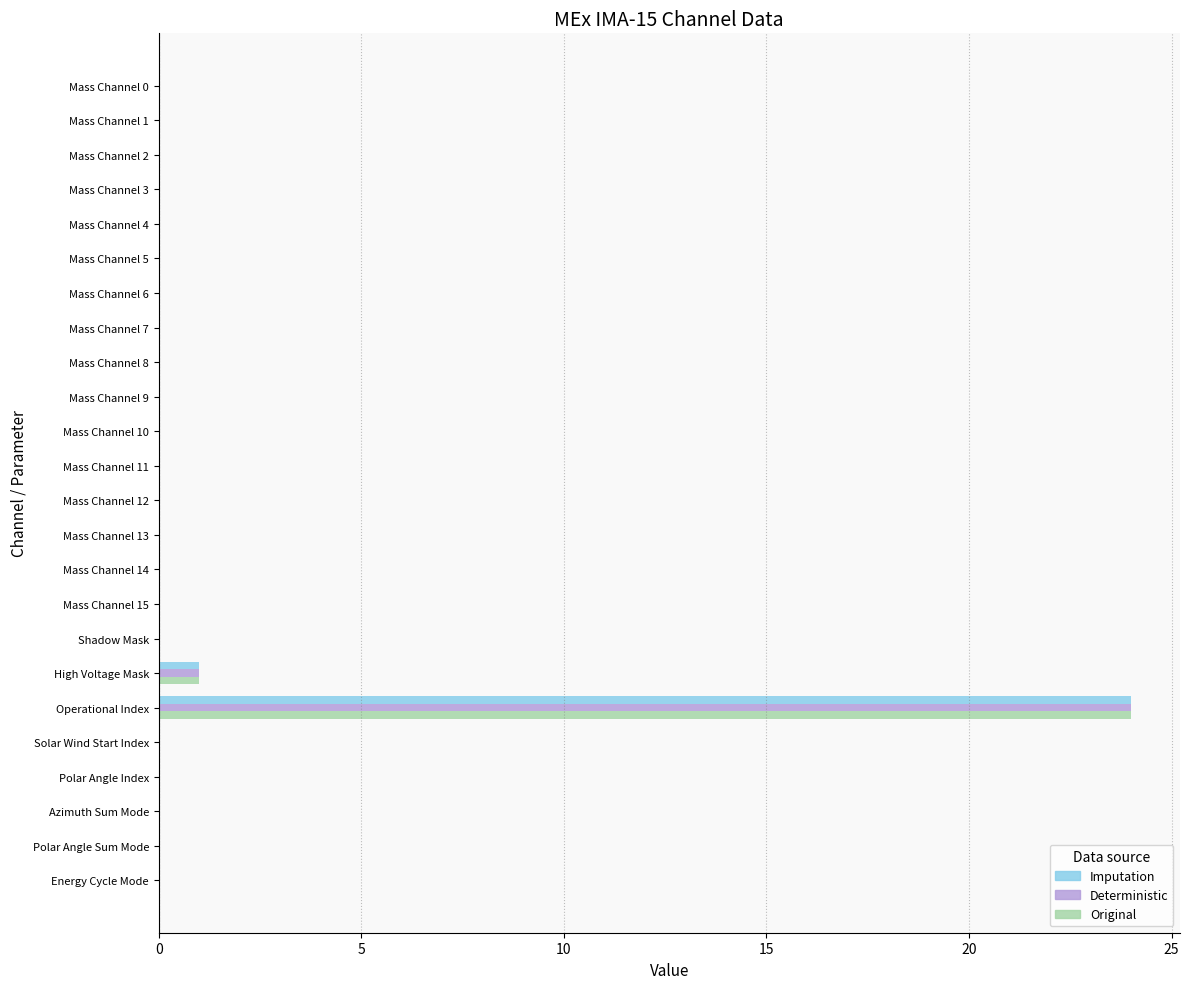

Which category has the highest value across all series?

Operational Index